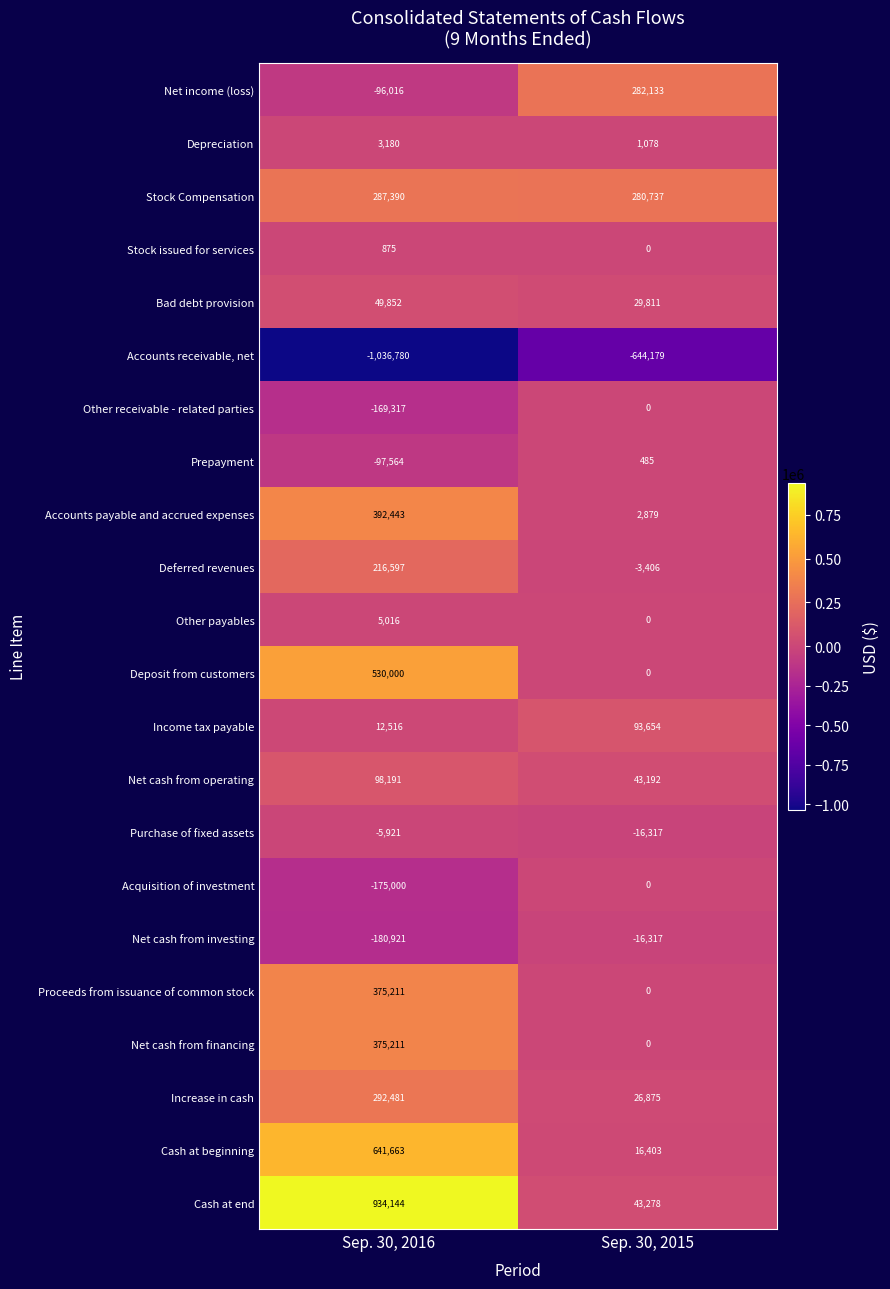

The Accounts payable and accrued expenses series shows 4553 at Sep. 30, 2015. True or false?

False